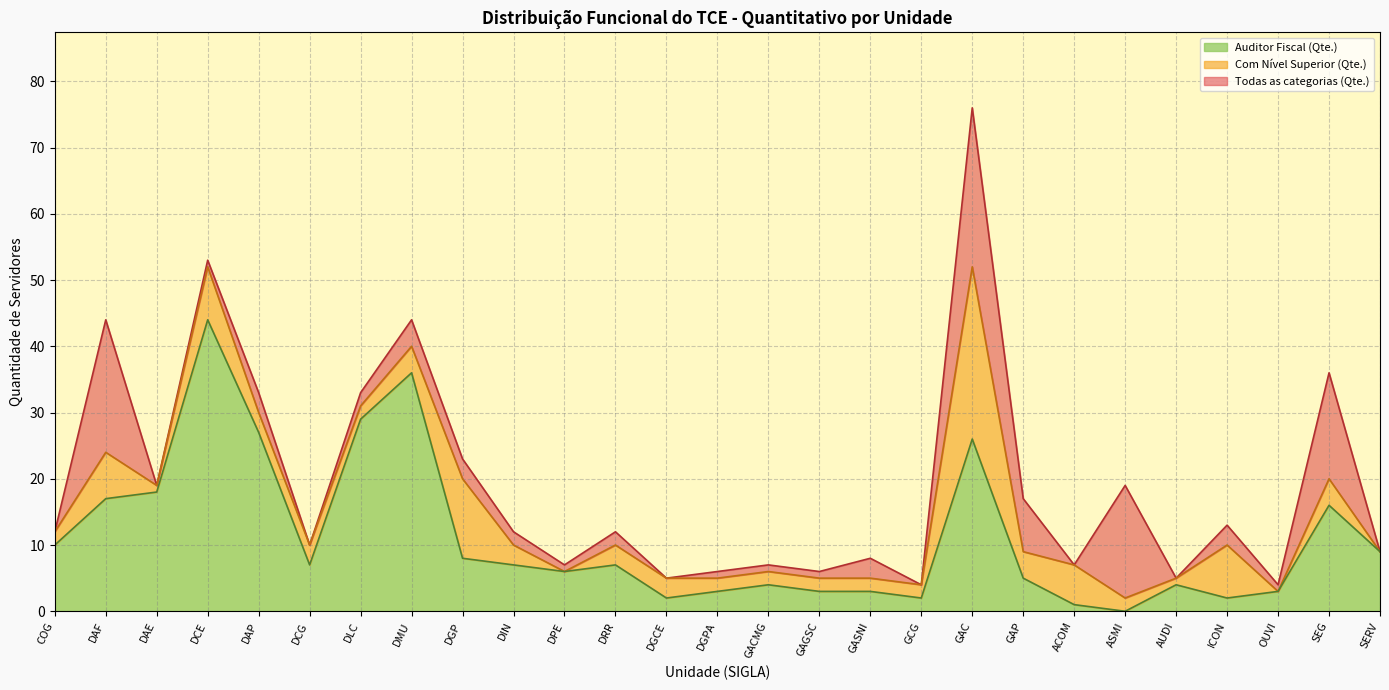

Which series has the largest total across all categories?

Todas as categorias (Qte.)